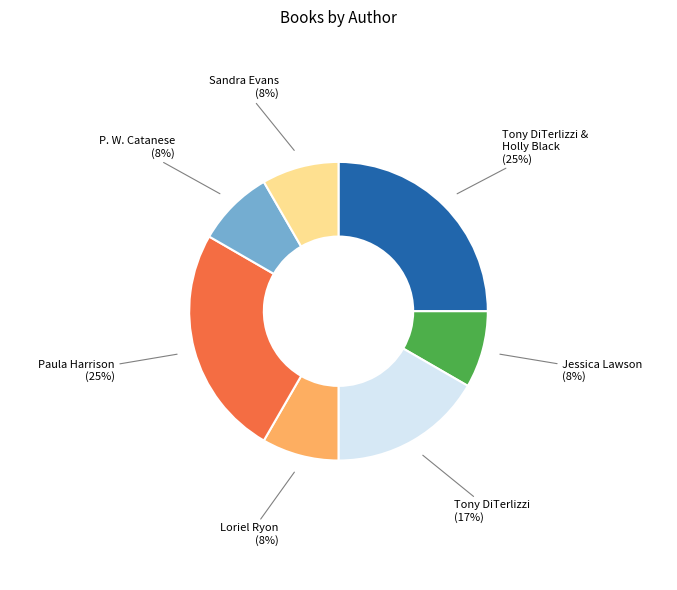

Which has a higher value, Tony DiTerlizzi & Holly Black or Loriel Ryon?

Tony DiTerlizzi & Holly Black